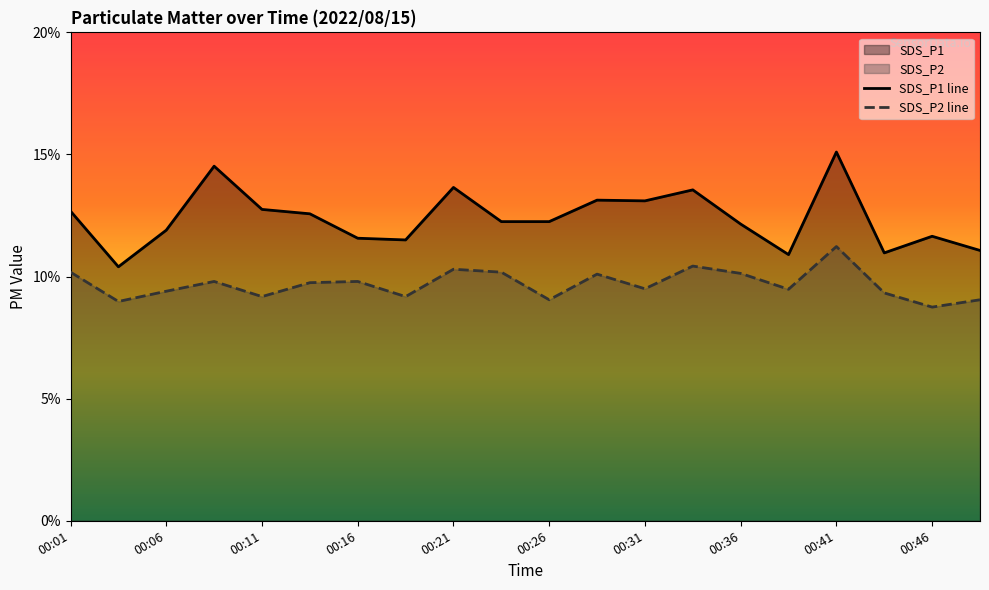

Rank the categories by SDS_P2 value from highest to lowest.

00:41, 00:34, 00:21, 00:01, 00:24, 00:36, 00:29, 00:09, 00:16, 00:14, 00:31, 00:39, 00:06, 00:44, 00:11, 00:19, 00:26, 00:49, 00:04, 00:46